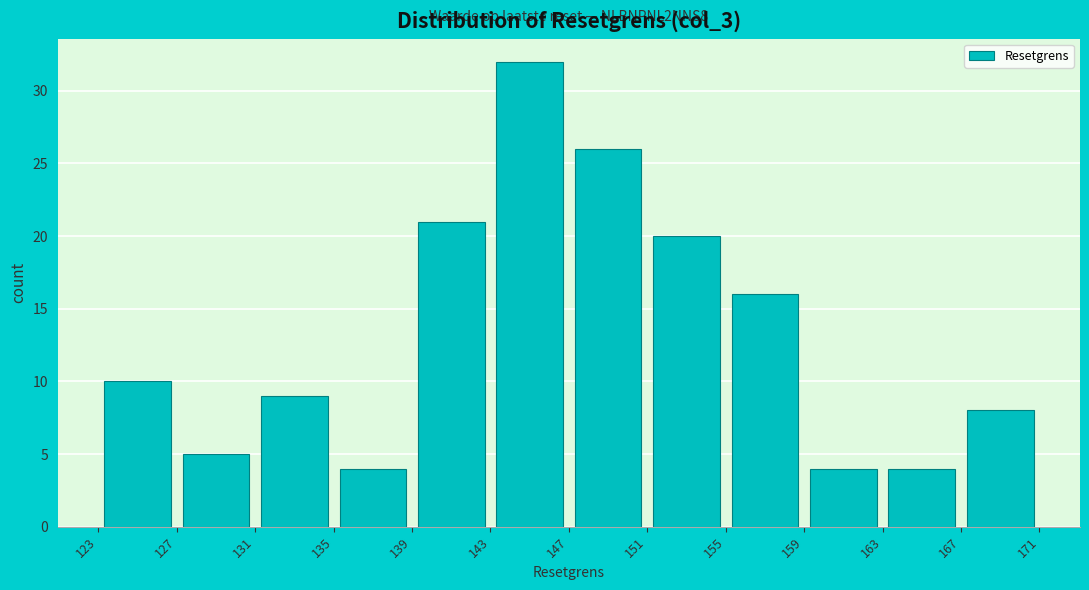

Which range on the x-axis has the tallest bar?

143 to 147